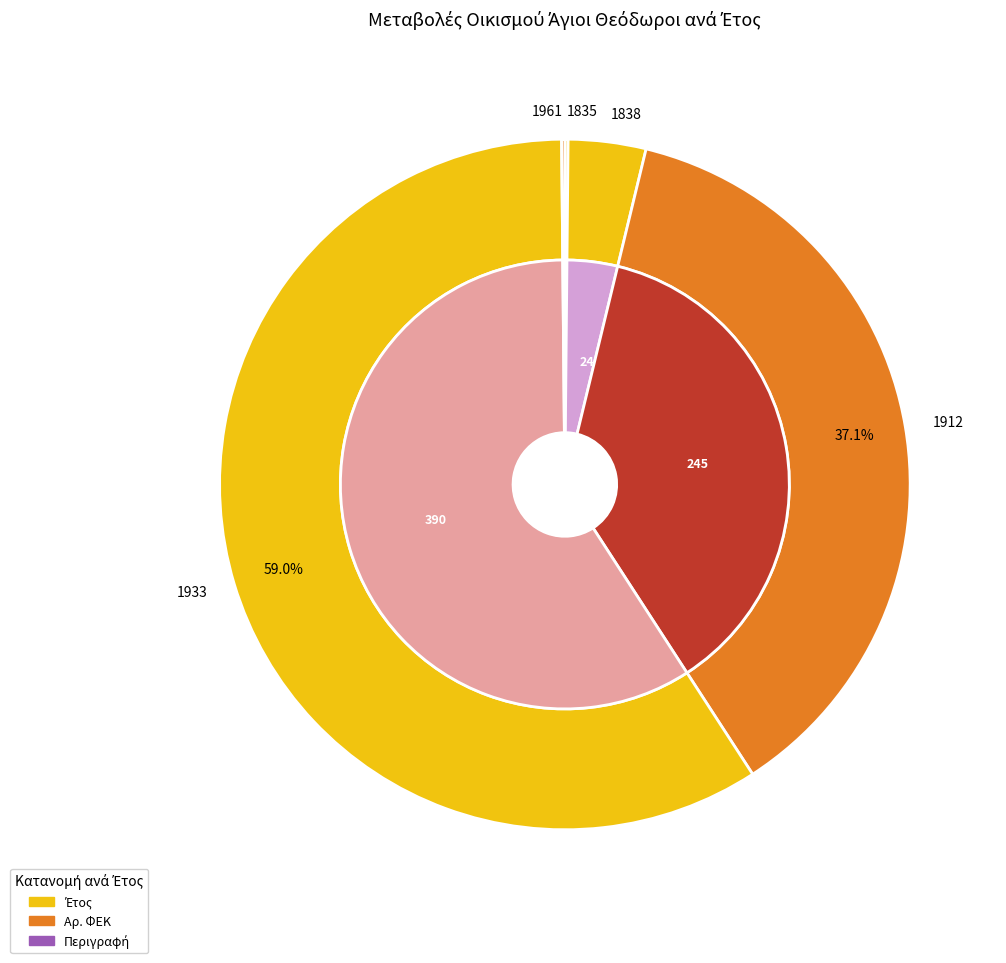

To the nearest percent, what is the difference between the largest and smallest slice percentages?

59%